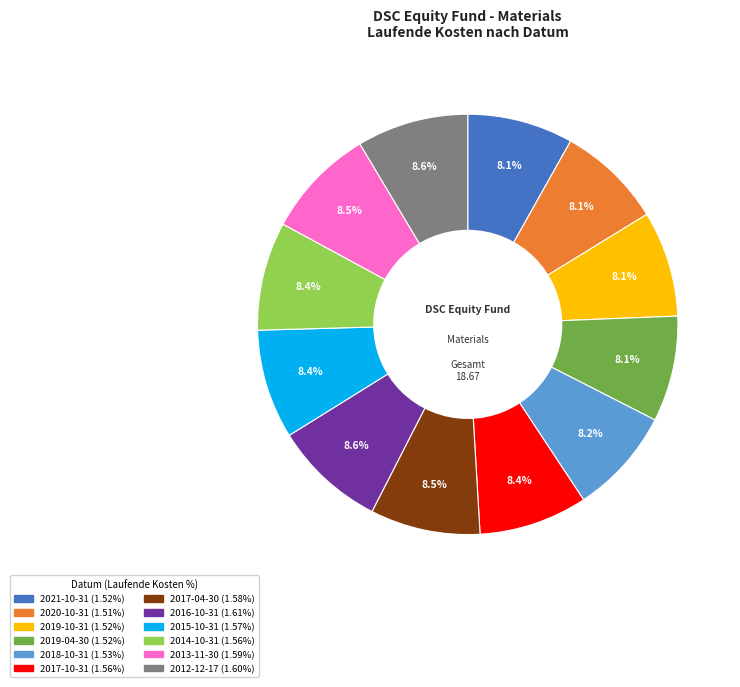

Count the number of slices in the pie.

12